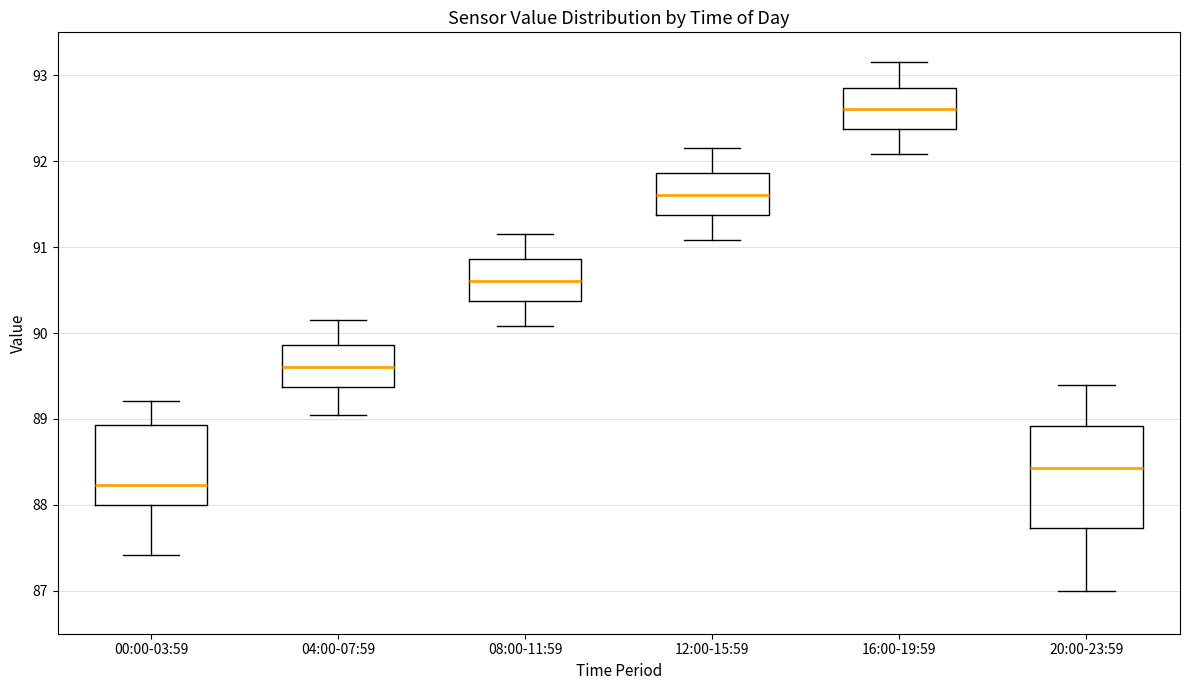

Reading left to right, transcribe this box plot: for each box, give where its median line is, the range the box spans, and where its two whiskers end, as read against the y-axis. The values are not printed on the chart, so give them approximately, as read against the axis.

00:00-03:59: median 88.2, box 88.0 to 88.9, whiskers 87.4 to 89.2
04:00-07:59: median 89.6, box 89.4 to 89.9, whiskers 89.1 to 90.2
08:00-11:59: median 90.6, box 90.4 to 90.9, whiskers 90.1 to 91.2
12:00-15:59: median 91.6, box 91.4 to 91.9, whiskers 91.1 to 92.2
16:00-19:59: median 92.6, box 92.4 to 92.9, whiskers 92.1 to 93.2
20:00-23:59: median 88.4, box 87.7 to 88.9, whiskers 87.0 to 89.4